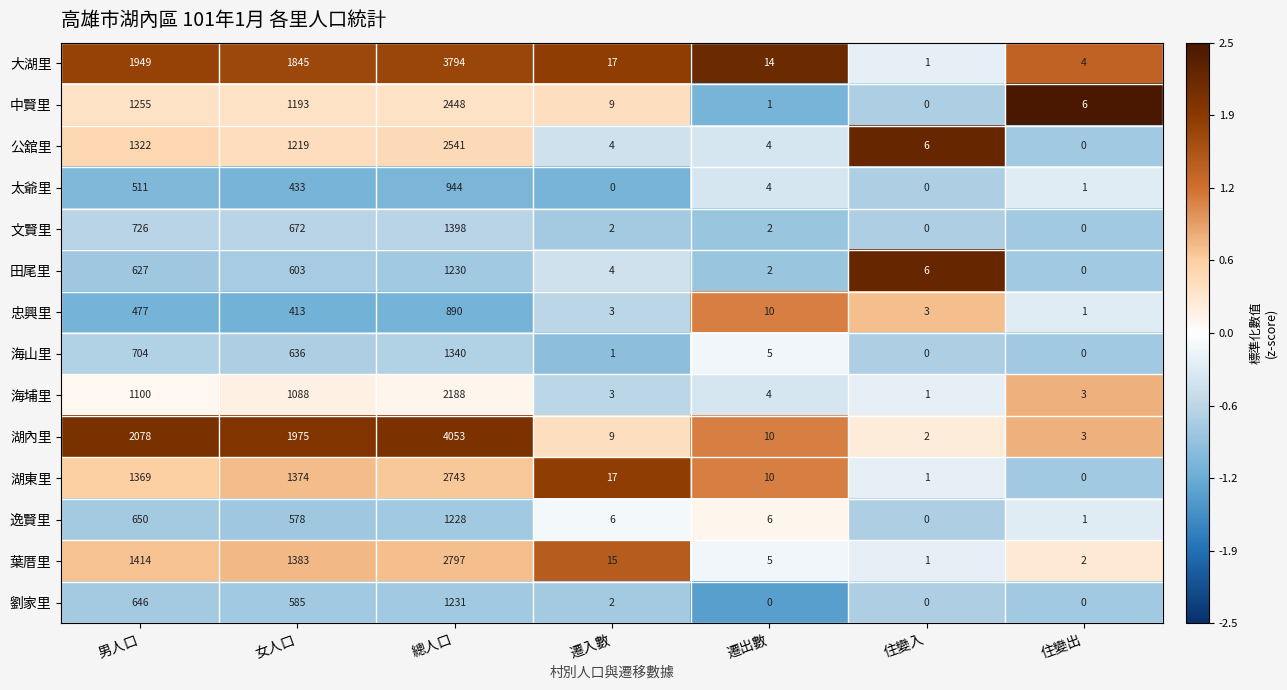

Which series has the largest total across all categories?

湖內里